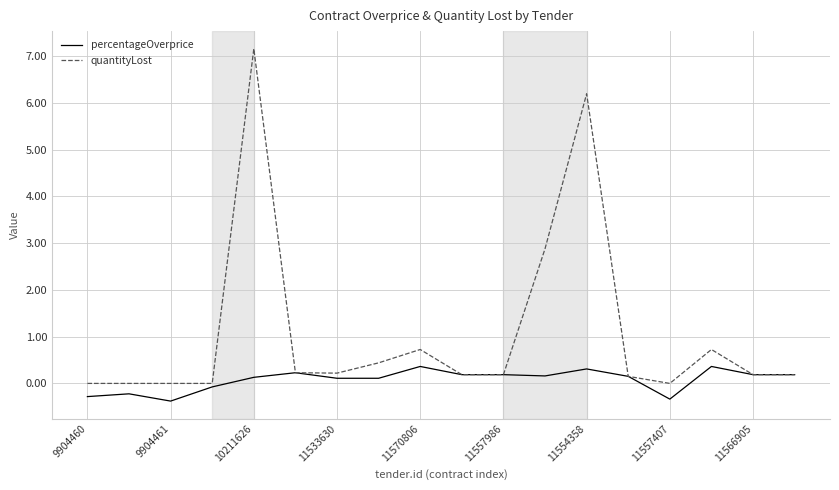

Which series has the widest spread of values?

quantityLost